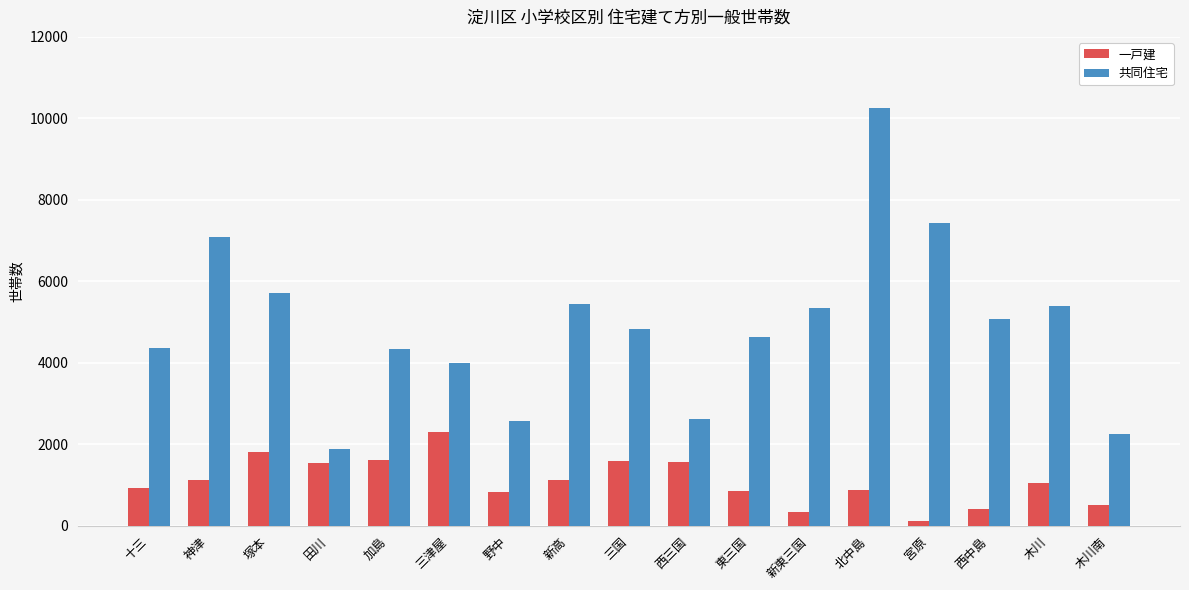

What is the value of the 一戸建 bar at the 4th from the left?

1546